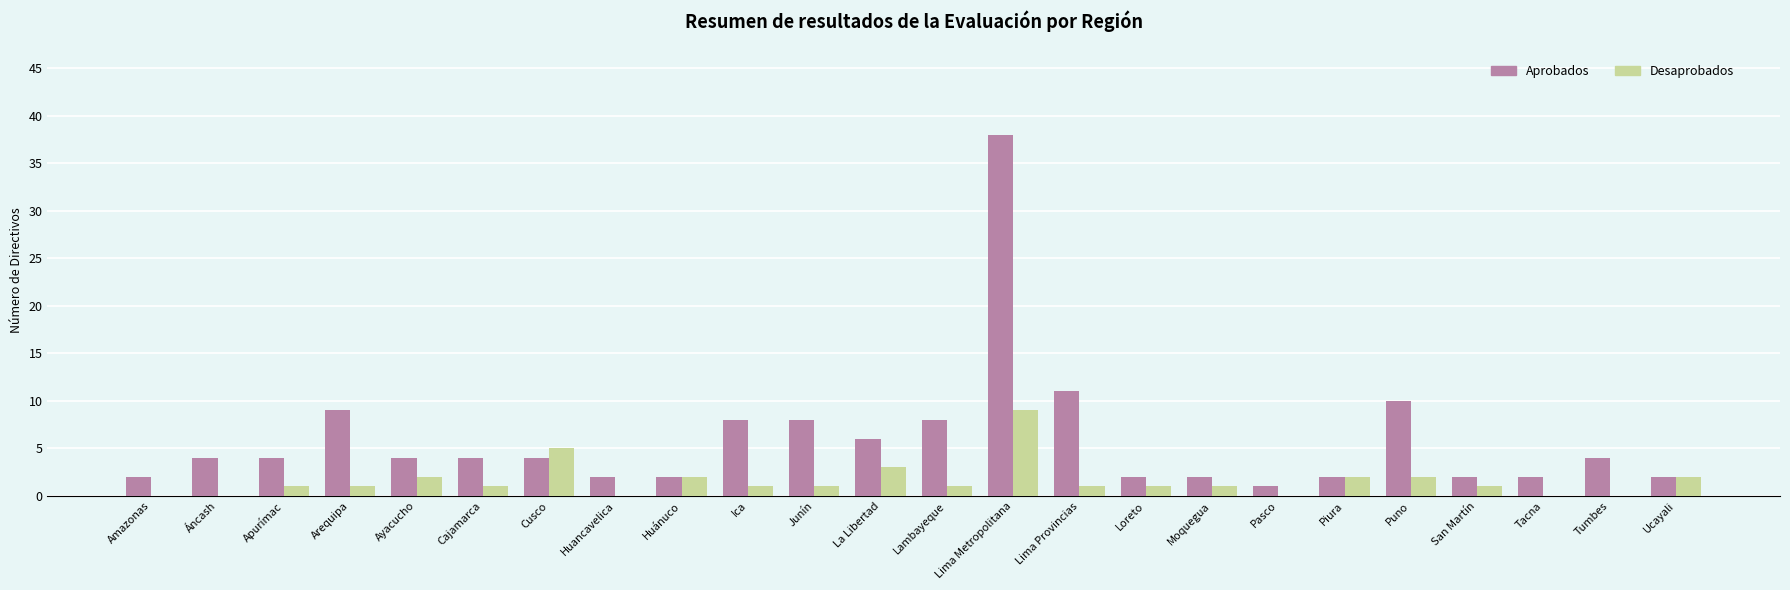

What is the sum of all Aprobados values?

141